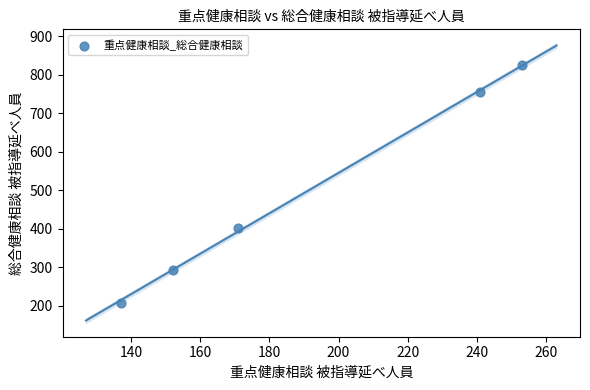

What is the average Y value?

497